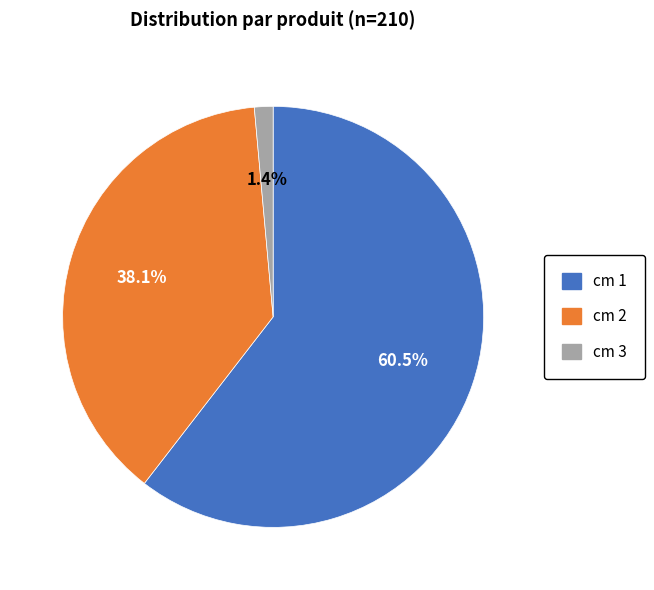

Is there a majority slice in this chart?

Yes